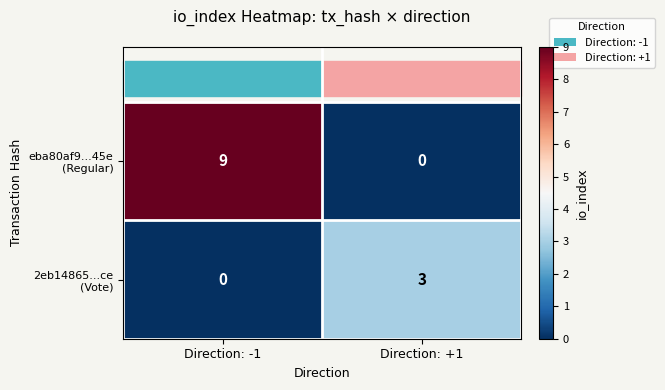

What is the spread (max minus min) of values at Direction: -1?

9